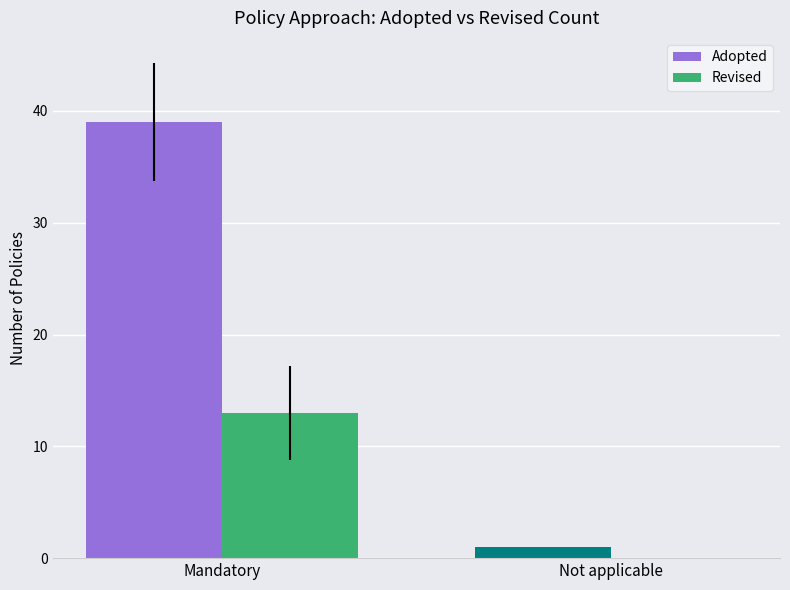

Which series has the largest total across all categories?

Adopted